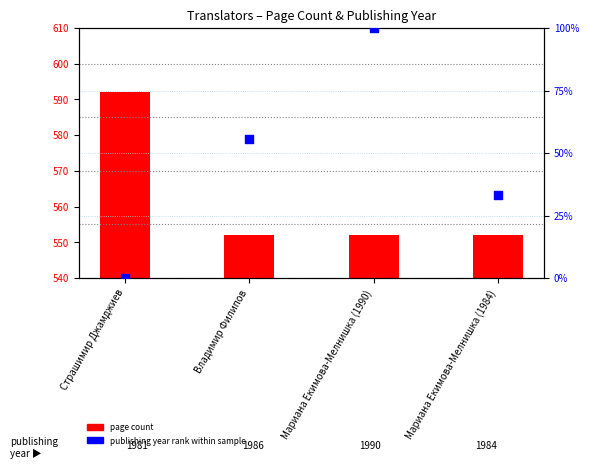

Is the value of page count at Мариана Екимова-Мелнишка (1990) greater than the value of publishing year rank within sample at Мариана Екимова-Мелнишка (1984)?

Yes